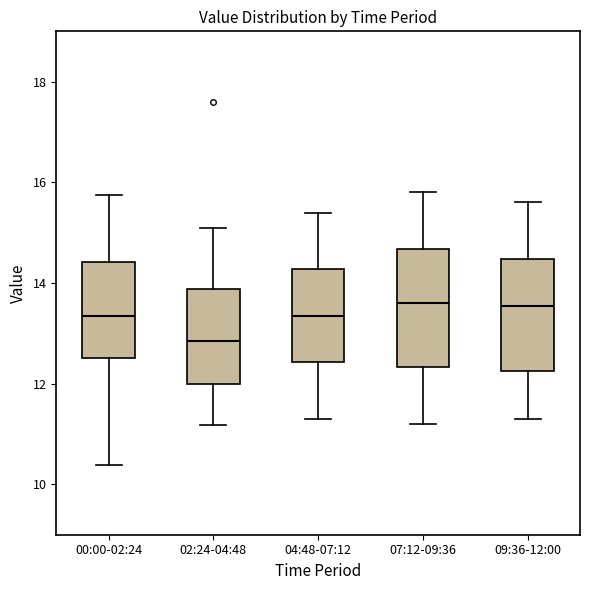

Reading left to right, read every box against the y-axis: the position of its median line, the range the box covers, and the ends of its whiskers. The values are not printed on the chart, so give them approximately, as read against the axis.

00:00-02:24: median 13.4, box 12.6 to 14.4, whiskers 10.4 to 15.8
02:24-04:48: median 12.8, box 12.0 to 13.8, whiskers 11.2 to 15.2
04:48-07:12: median 13.4, box 12.4 to 14.2, whiskers 11.4 to 15.4
07:12-09:36: median 13.6, box 12.4 to 14.6, whiskers 11.2 to 15.8
09:36-12:00: median 13.6, box 12.2 to 14.4, whiskers 11.4 to 15.6